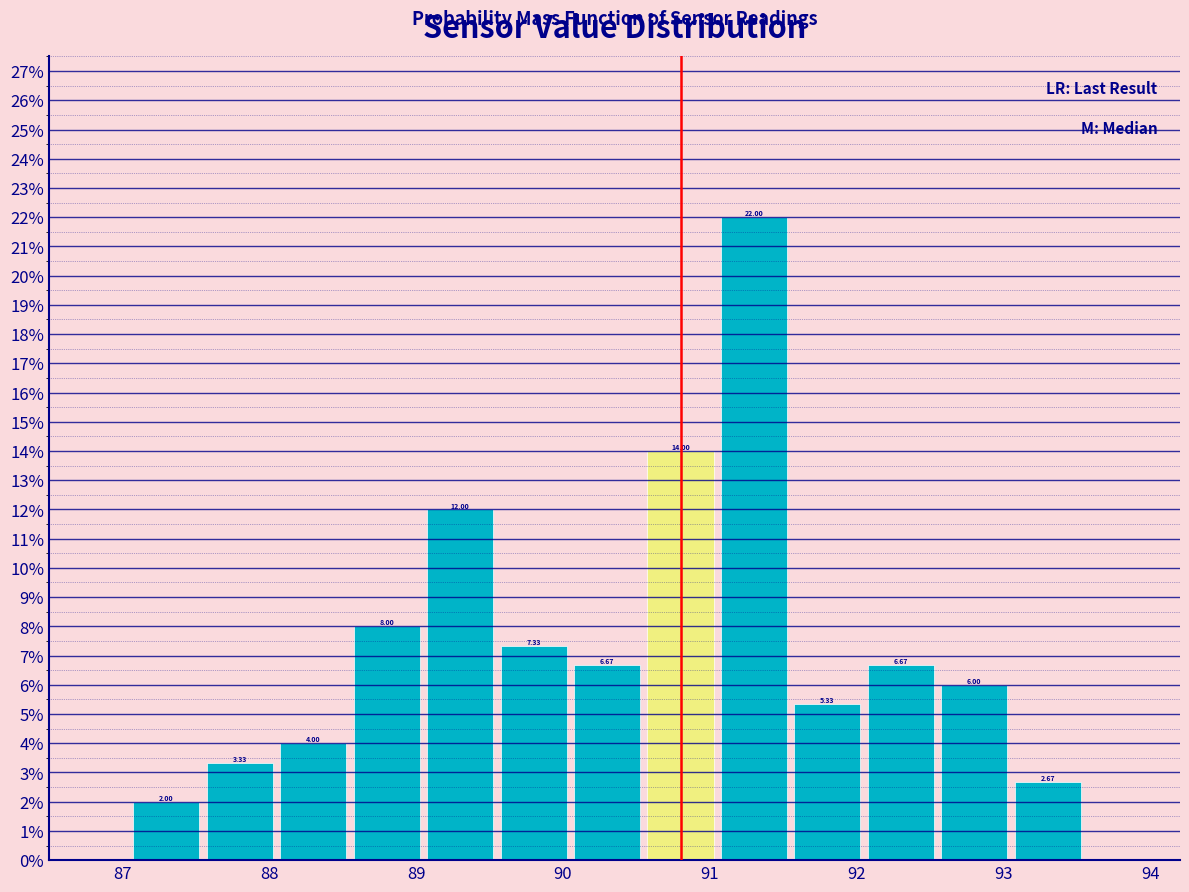

Which range on the x-axis has the tallest bar?

91.05 to 91.55